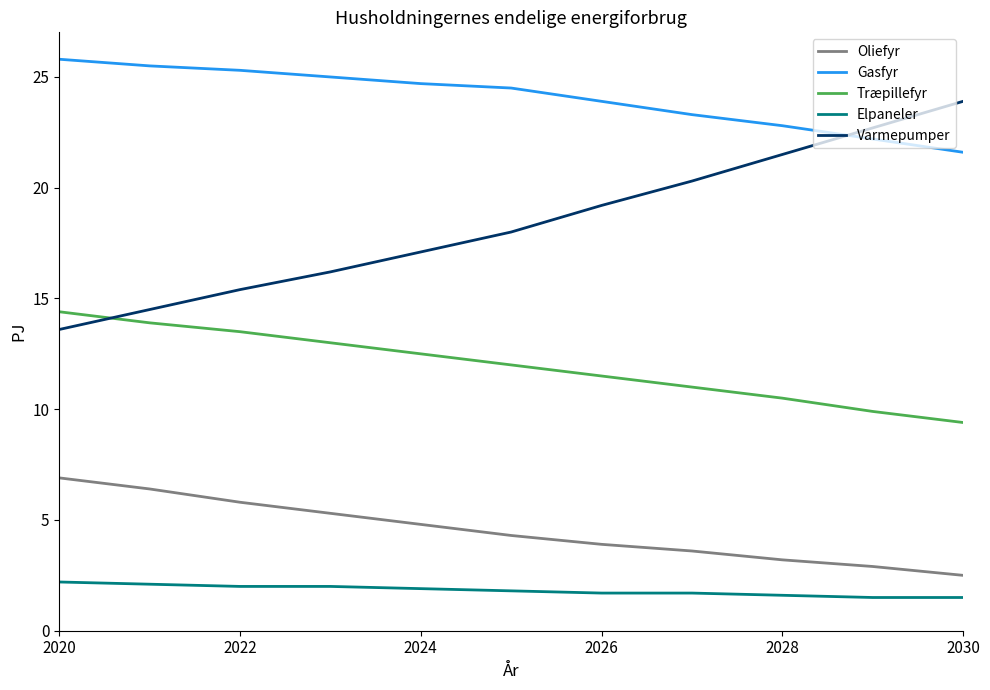

True or false: Oliefyr has more than 2 interior local peaks.

False